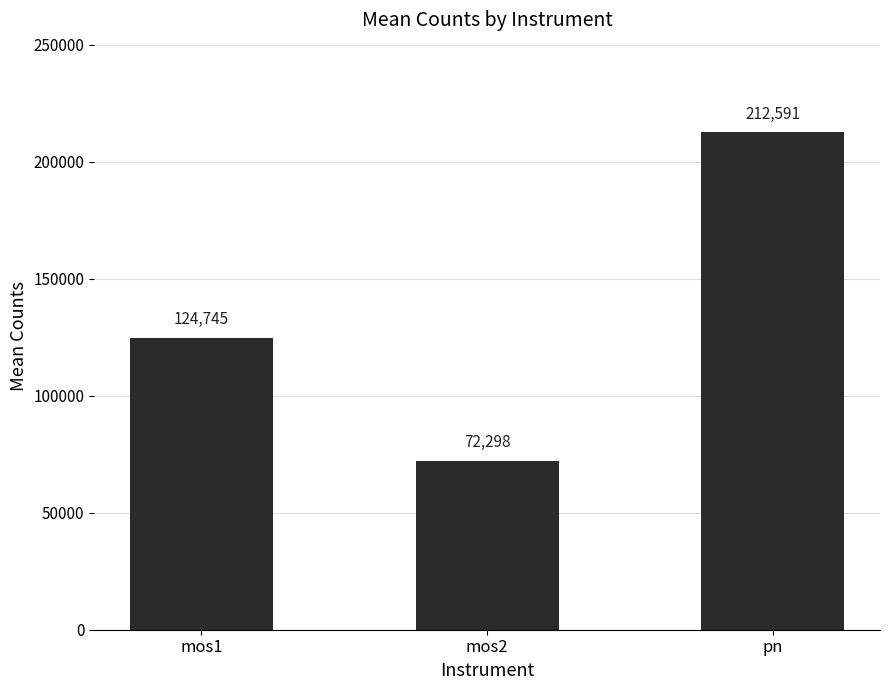

True or false: the data shows 81156.9 at pn.

False